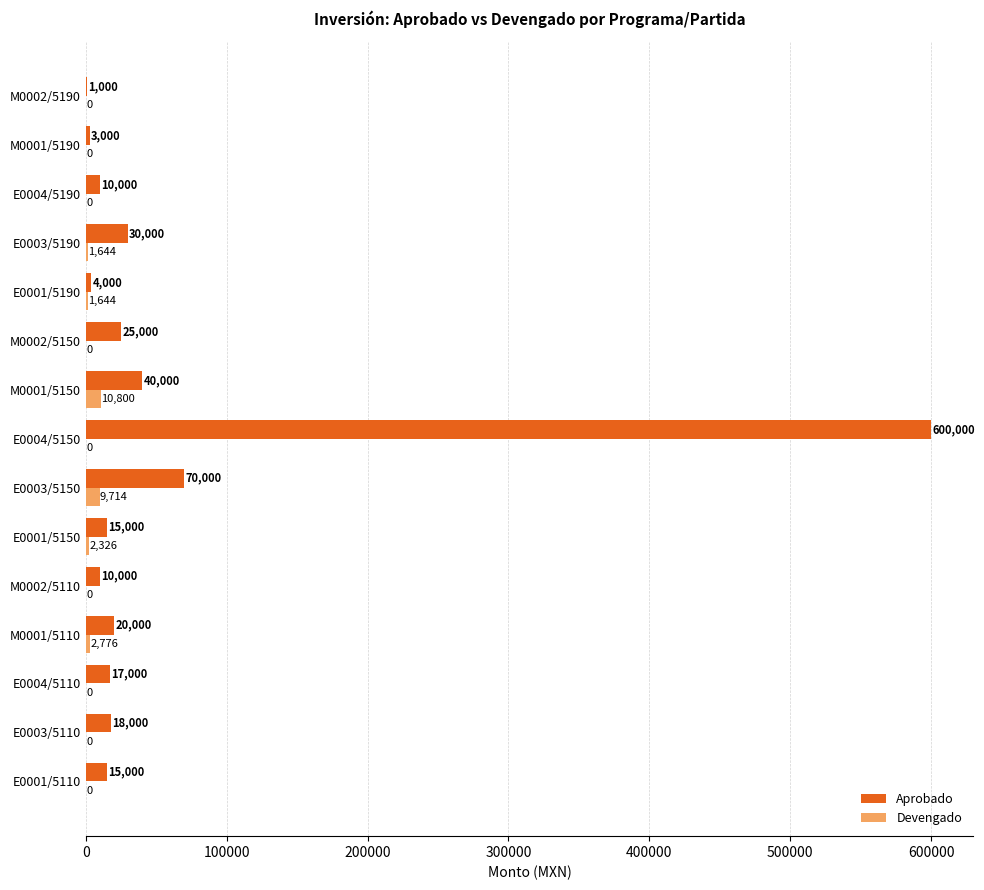

True or false: Aprobado has a value of 10000.0 at E0004/5190.

True